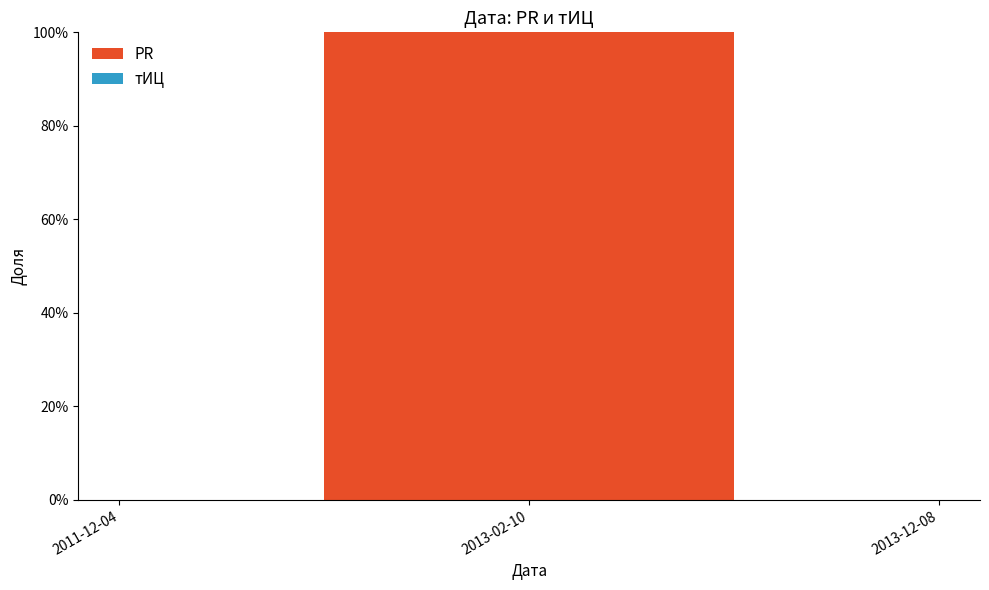

What is the spread (max minus min) of values at 2013-02-10?

1